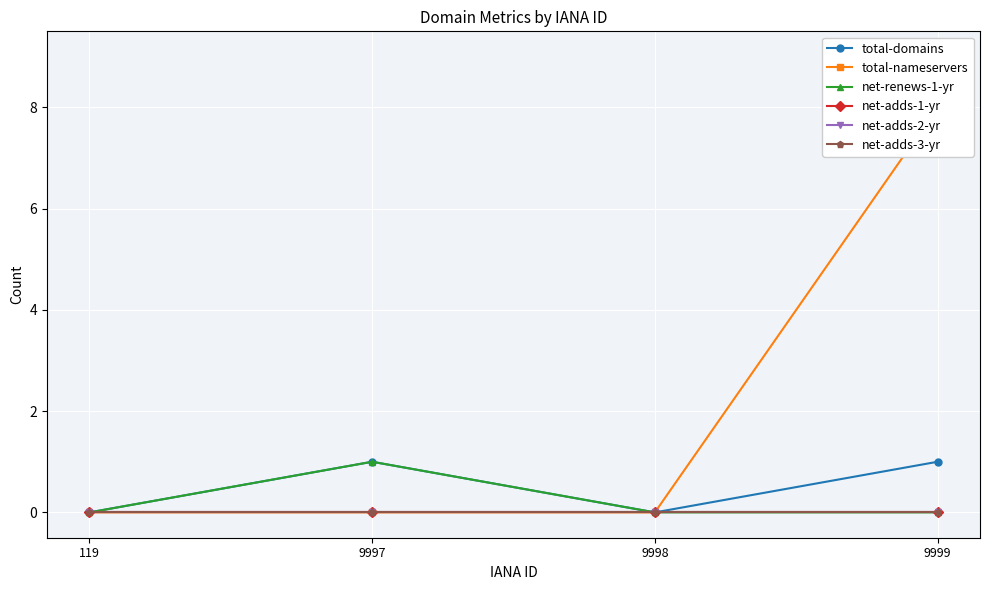

True or false: net-adds-1-yr and net-adds-3-yr intersect in this chart.

False